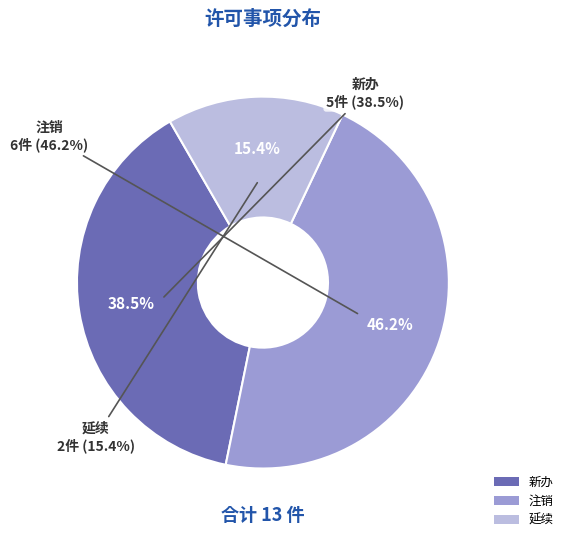

What percentage is NOT represented by 延续?

84.6%